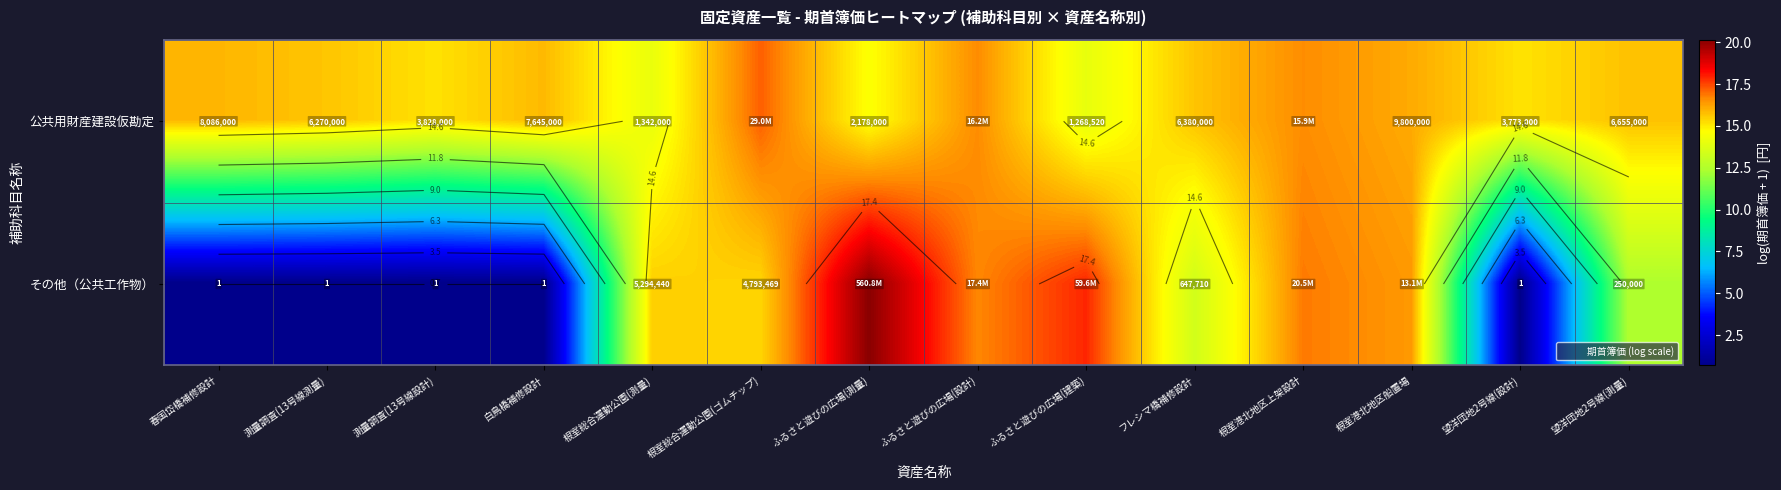

Rank the categories by 公共用財産建設仮勘定 value from highest to lowest.

根室総合運動公園(ゴムチップ), ふるさと遊びの広場(設計), 根室港北地区上架設計, 根室港北地区船置場, 春国岱橋補修設計, 白鳥橋補修設計, 望洋団地2号線(測量), フレシマ橋補修設計, 測量調査(13号線測量), 測量調査(13号線設計), 望洋団地2号線(設計), ふるさと遊びの広場(測量), 根室総合運動公園(測量), ふるさと遊びの広場(建築)